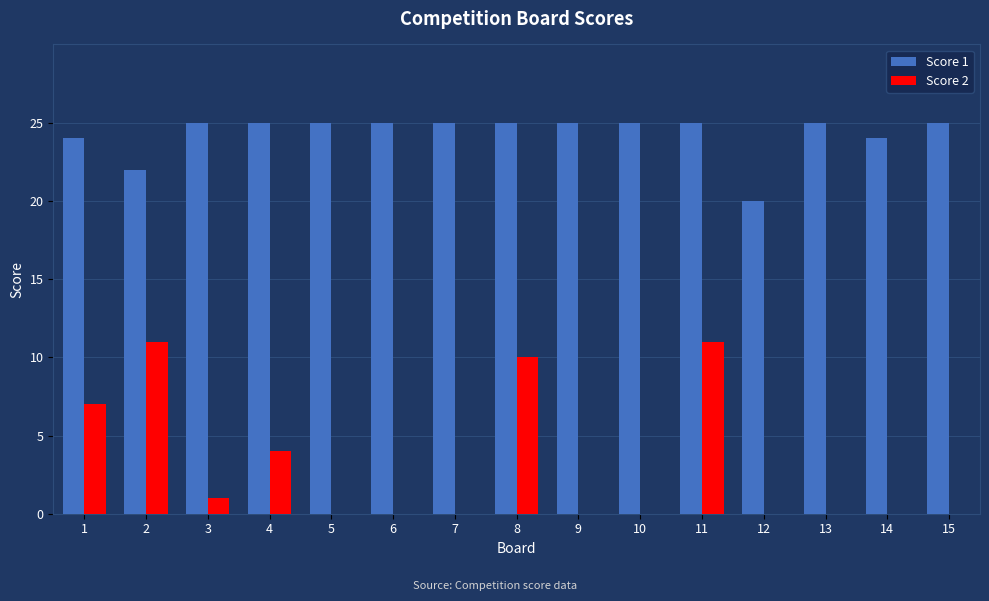

Which series has the widest spread of values?

Score 2